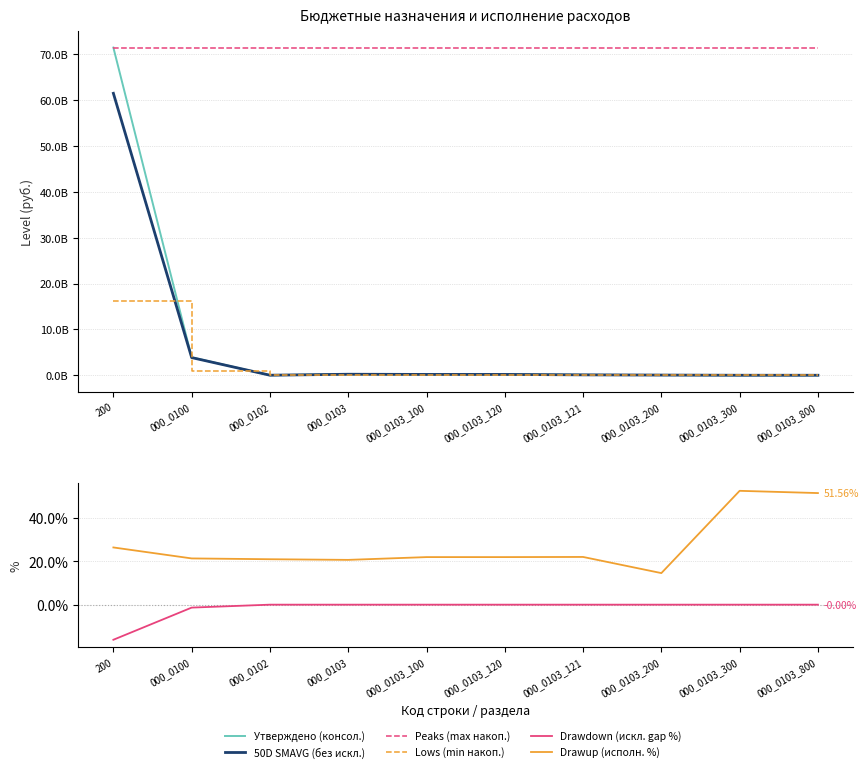

Where is the first local minimum for Drawup (исполн. %)?

000_0103